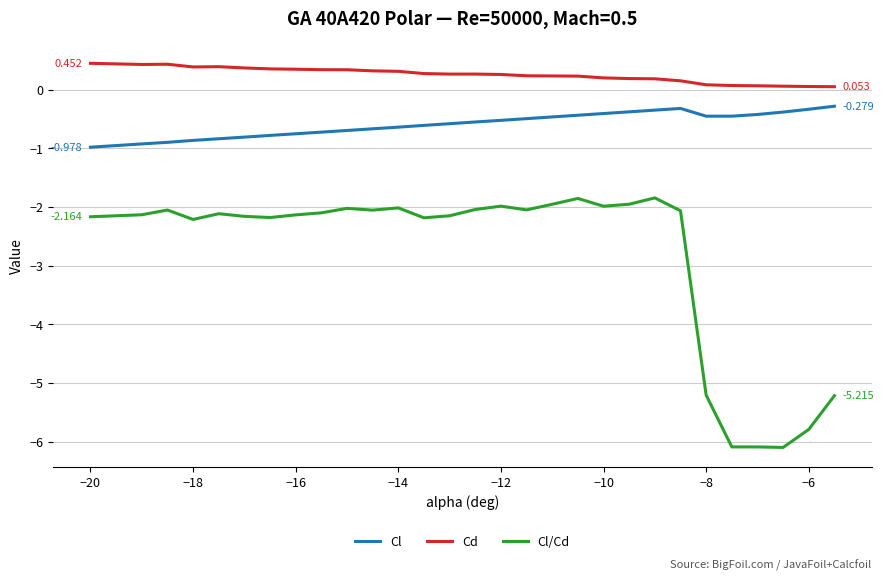

True or false: Cd and Cl cross at least once.

False